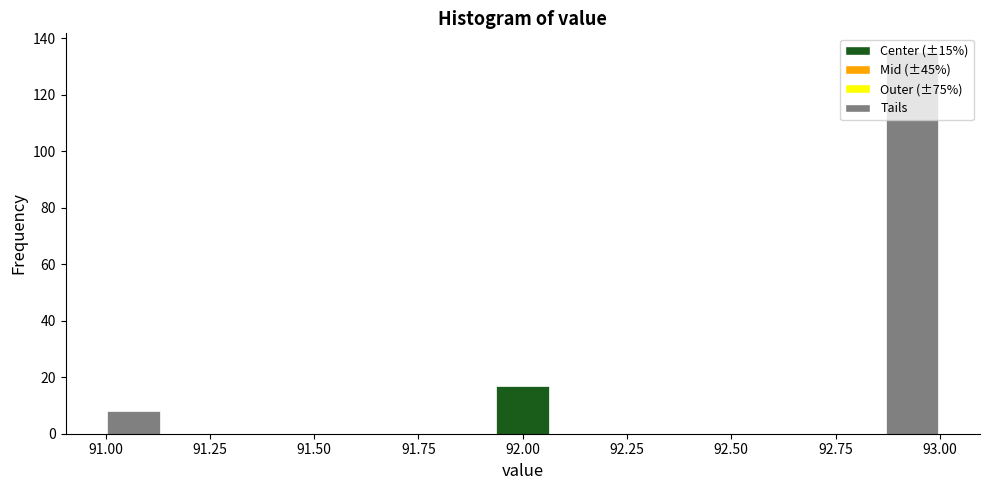

Around what value on the x-axis is the tallest bar? Give the approximate position of its centre, as read against the axis.

92.95